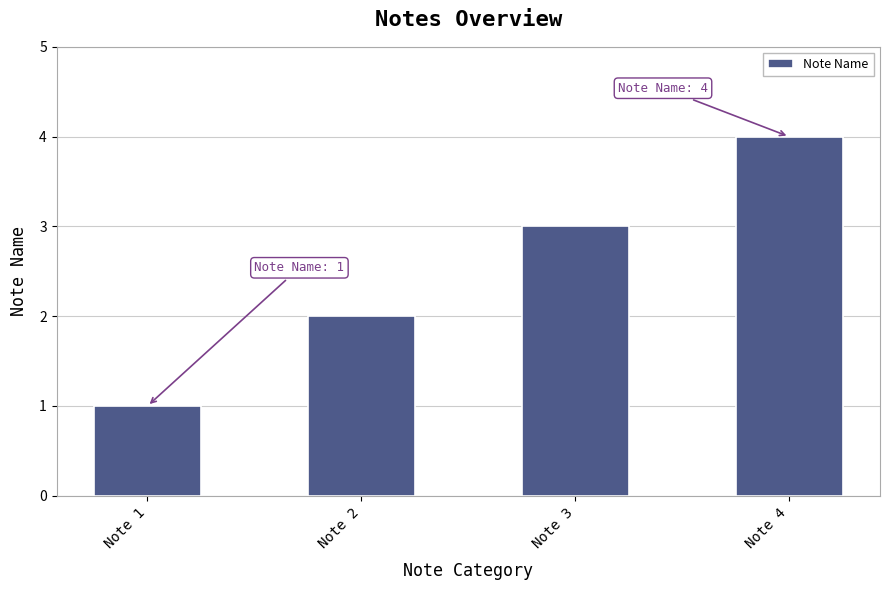

What is the maximum value shown in the chart?

4